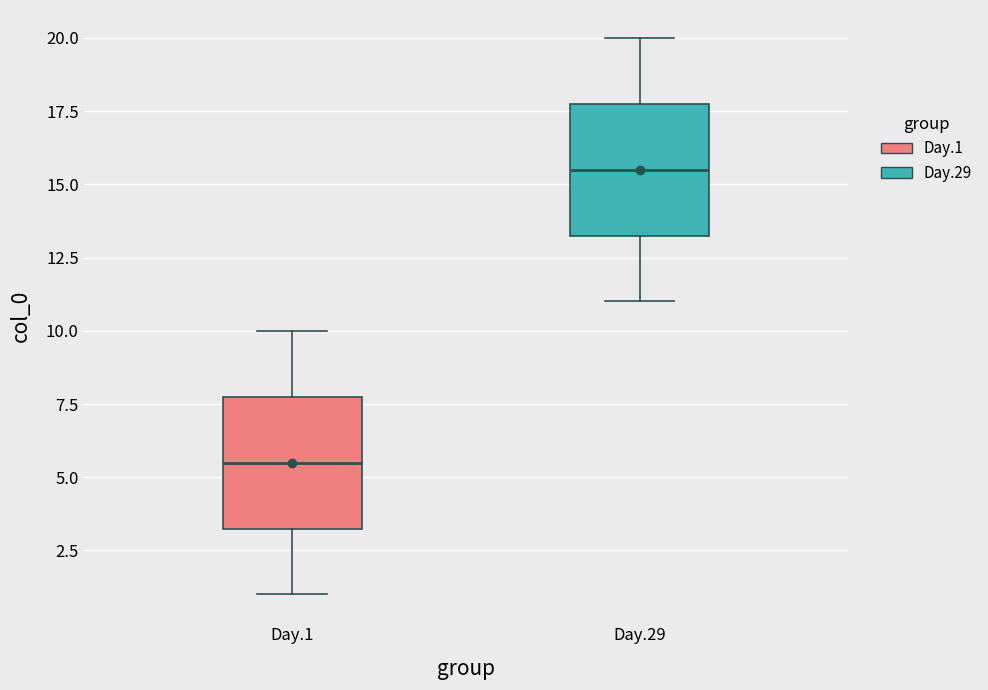

Reading left to right, read every box against the y-axis: the position of its median line, the range the box covers, and the ends of its whiskers. The values are not printed on the chart, so give them approximately, as read against the axis.

Day.1: median 5.5, box 3.5 to 8.0, whiskers 1.0 to 10.0
Day.29: median 15.5, box 13.5 to 18.0, whiskers 11.0 to 20.0